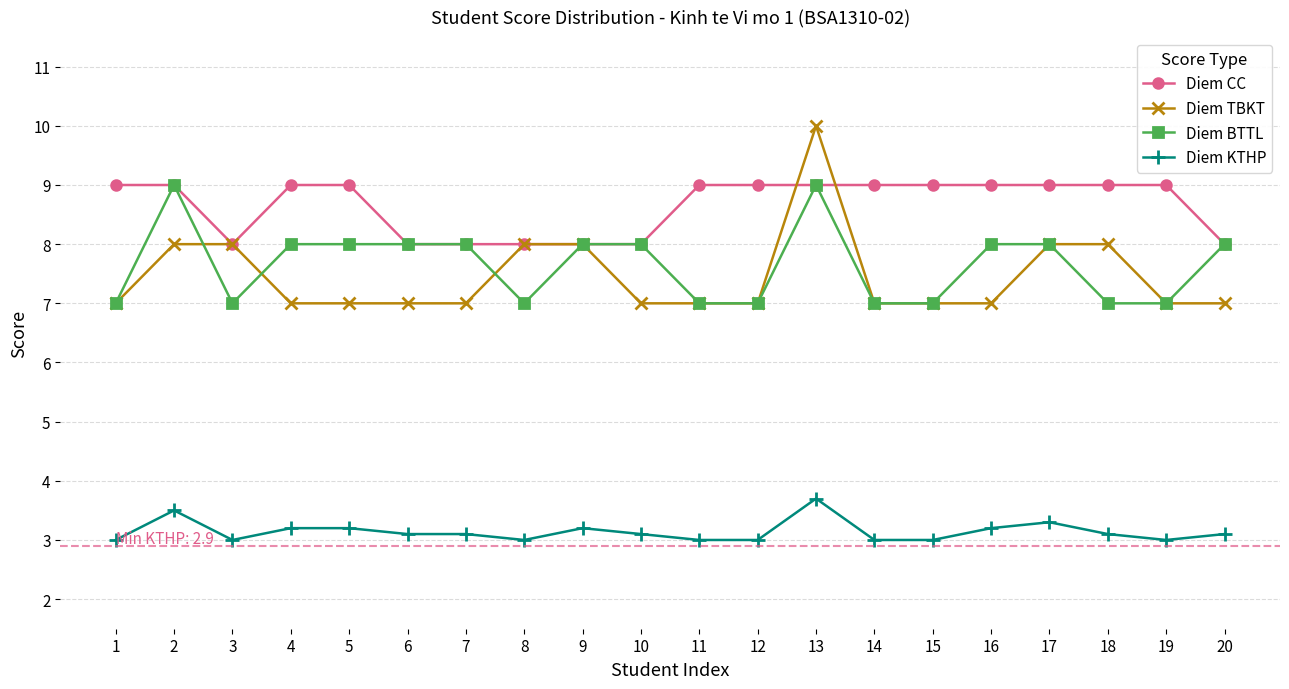

What are all the series names shown in the legend?

Diem CC, Diem TBKT, Diem BTTL, Diem KTHP